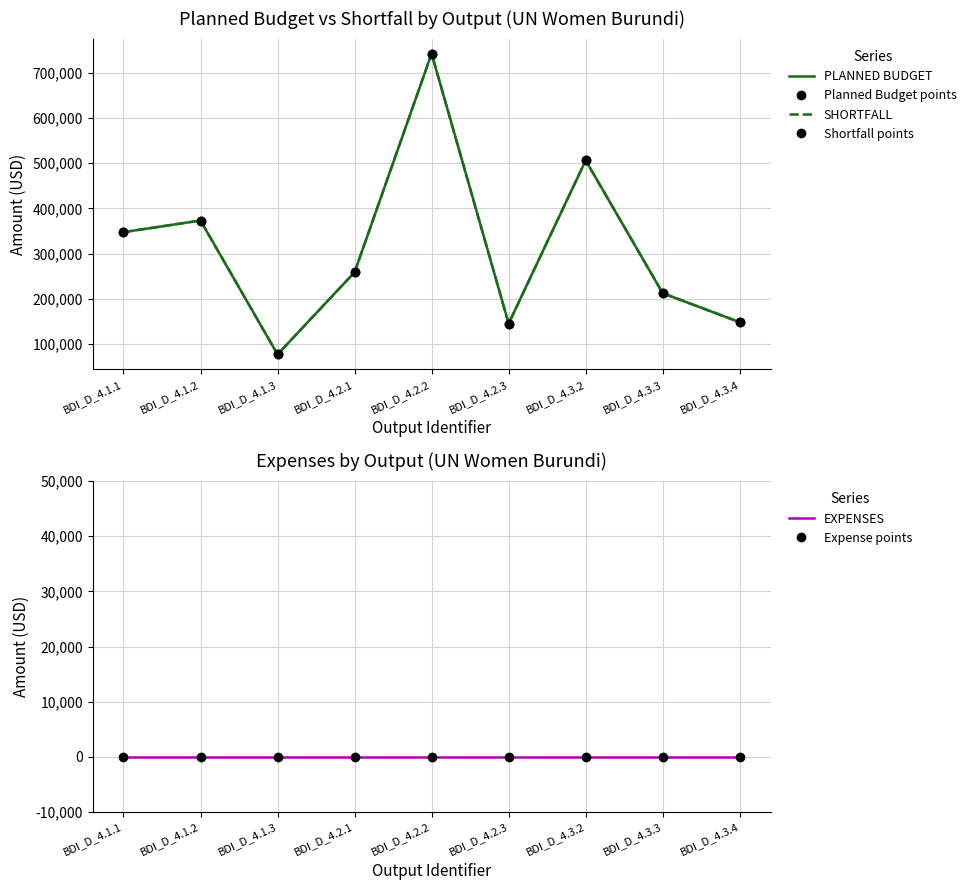

How many data points does each series have?

9